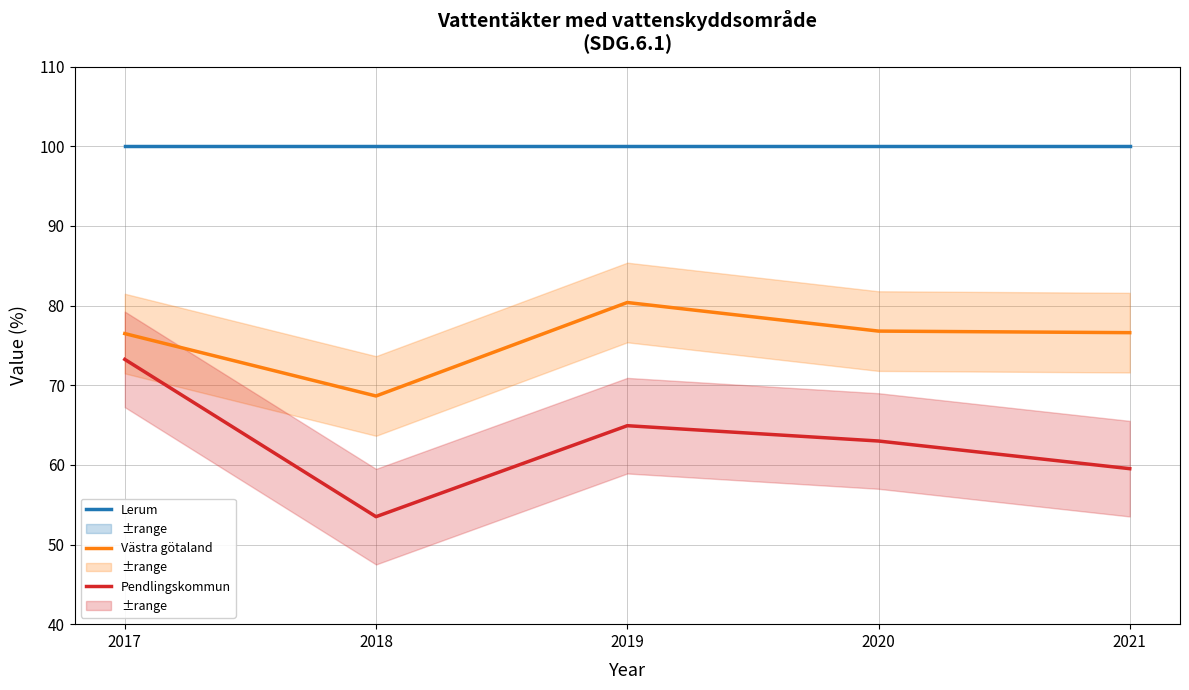

How many data points does each series have?

5